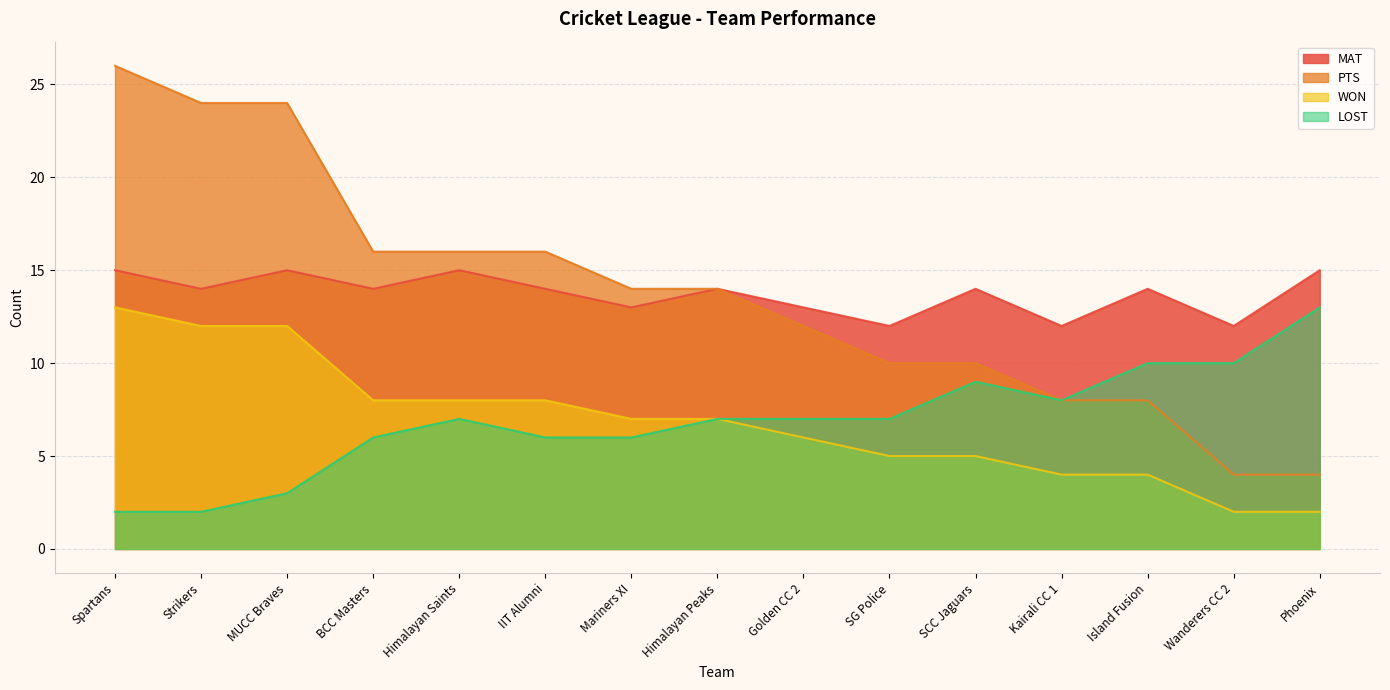

Which category has the highest value in the PTS series?

Spartans